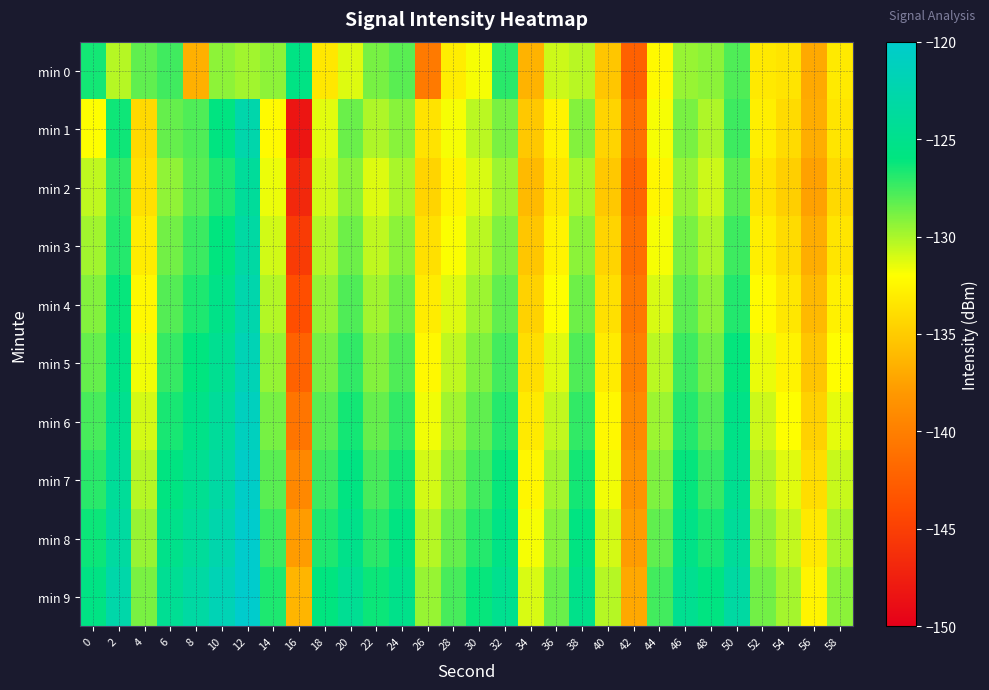

Reading left to right, extract all data points from this chart.

min 0: 0=-126.5	2=-130.3	4=-128.3	6=-127.5	8=-136.6	10=-129.3	12=-129.8	14=-129.3	16=-125.7	18=-133.4	20=-131.2	22=-128.8	24=-128.1	26=-140.4	28=-133.1	30=-131.8	32=-127.0	34=-136.4	36=-130.8	38=-130.3	40=-135.3	42=-142.3	44=-132.3	46=-129.6	48=-129.3	50=-127.9	52=-133.3	54=-133.6	56=-137.0	58=-133.2
min 1: 0=-132.0	2=-126.3	4=-134.2	6=-128.4	8=-127.9	10=-125.9	12=-122.6	14=-132.2	16=-148.2	18=-131.3	20=-128.5	22=-130.1	24=-129.2	26=-133.6	28=-131.8	30=-130.4	32=-128.9	34=-135.2	36=-132.7	38=-129.1	40=-134.5	42=-141.2	44=-131.8	46=-128.9	48=-130.1	50=-127.5	52=-132.9	54=-134.1	56=-136.8	58=-133.5
min 2: 0=-130.5	2=-127.2	4=-133.8	6=-129.4	8=-128.1	10=-126.7	12=-123.9	14=-131.6	16=-146.8	18=-130.9	20=-129.3	22=-131.2	24=-130.0	26=-134.5	28=-132.6	30=-131.1	32=-129.7	34=-136.0	36=-133.4	38=-130.0	40=-135.2	42=-142.0	44=-132.5	46=-129.6	48=-130.8	50=-128.2	52=-133.6	54=-134.8	56=-137.5	58=-134.2
min 3: 0=-129.8	2=-126.9	4=-133.1	6=-128.7	8=-127.4	10=-126.0	12=-123.2	14=-130.9	16=-145.3	18=-130.2	20=-128.6	22=-130.5	24=-129.3	26=-133.8	28=-131.9	30=-130.4	32=-129.0	34=-135.3	36=-132.7	38=-129.3	40=-134.5	42=-141.3	44=-131.8	46=-128.9	48=-130.1	50=-127.5	52=-132.9	54=-134.1	56=-136.8	58=-133.5
min 4: 0=-129.1	2=-126.2	4=-132.4	6=-128.0	8=-126.7	10=-125.3	12=-122.5	14=-130.2	16=-143.8	18=-129.5	20=-127.9	22=-129.8	24=-128.6	26=-133.1	28=-131.2	30=-129.7	32=-128.3	34=-134.6	36=-132.0	38=-128.6	40=-133.8	42=-140.6	44=-131.1	46=-128.2	48=-129.4	50=-126.8	52=-132.2	54=-133.4	56=-136.1	58=-132.8
min 5: 0=-128.4	2=-125.5	4=-131.7	6=-127.3	8=-126.0	10=-124.6	12=-121.8	14=-129.5	16=-142.3	18=-128.8	20=-127.2	22=-129.1	24=-127.9	26=-132.4	28=-130.5	30=-129.0	32=-127.6	34=-133.9	36=-131.3	38=-127.9	40=-133.1	42=-139.9	44=-130.4	46=-127.5	48=-128.7	50=-126.1	52=-131.5	54=-132.7	56=-135.4	58=-132.1
min 6: 0=-127.7	2=-124.8	4=-131.0	6=-126.6	8=-125.3	10=-123.9	12=-121.1	14=-128.8	16=-140.8	18=-128.1	20=-126.5	22=-128.4	24=-127.2	26=-131.7	28=-129.8	30=-128.3	32=-126.9	34=-133.2	36=-130.6	38=-127.2	40=-132.4	42=-139.2	44=-129.7	46=-126.8	48=-128.0	50=-125.4	52=-130.8	54=-132.0	56=-134.7	58=-131.4
min 7: 0=-127.0	2=-124.1	4=-130.3	6=-125.9	8=-124.6	10=-123.2	12=-120.4	14=-128.1	16=-139.3	18=-127.4	20=-125.8	22=-127.7	24=-126.5	26=-131.0	28=-129.1	30=-127.6	32=-126.2	34=-132.5	36=-129.9	38=-126.5	40=-131.7	42=-138.5	44=-129.0	46=-126.1	48=-127.3	50=-124.7	52=-130.1	54=-131.3	56=-134.0	58=-130.7
min 8: 0=-126.3	2=-123.4	4=-129.6	6=-125.2	8=-123.9	10=-122.5	12=-119.7	14=-127.4	16=-137.8	18=-126.7	20=-125.1	22=-127.0	24=-125.8	26=-130.3	28=-128.4	30=-126.9	32=-125.5	34=-131.8	36=-129.2	38=-125.8	40=-131.0	42=-137.8	44=-128.3	46=-125.4	48=-126.6	50=-124.0	52=-129.4	54=-130.6	56=-133.3	58=-130.0
min 9: 0=-125.6	2=-122.7	4=-128.9	6=-124.5	8=-123.2	10=-121.8	12=-119.0	14=-126.7	16=-136.3	18=-126.0	20=-124.4	22=-126.3	24=-125.1	26=-129.6	28=-127.7	30=-126.2	32=-124.8	34=-131.1	36=-128.5	38=-125.1	40=-130.3	42=-137.1	44=-127.6	46=-124.7	48=-125.9	50=-123.3	52=-128.7	54=-129.9	56=-132.6	58=-129.3